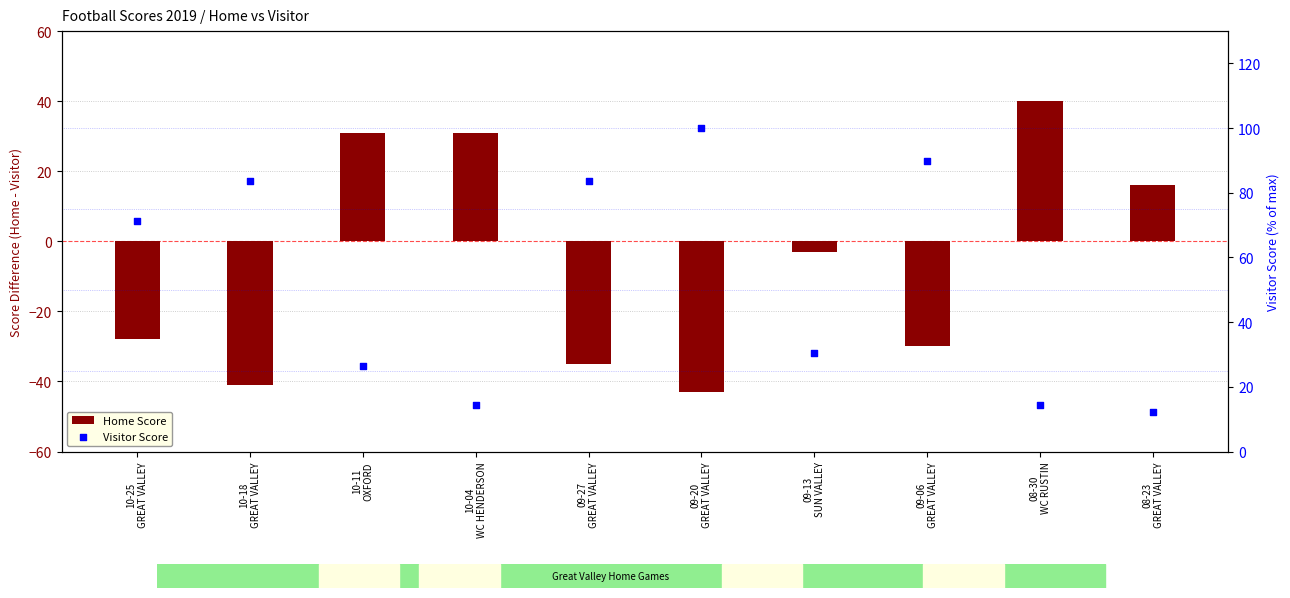

What is the total value across all series at 09-06
GREAT VALLEY?

59.8